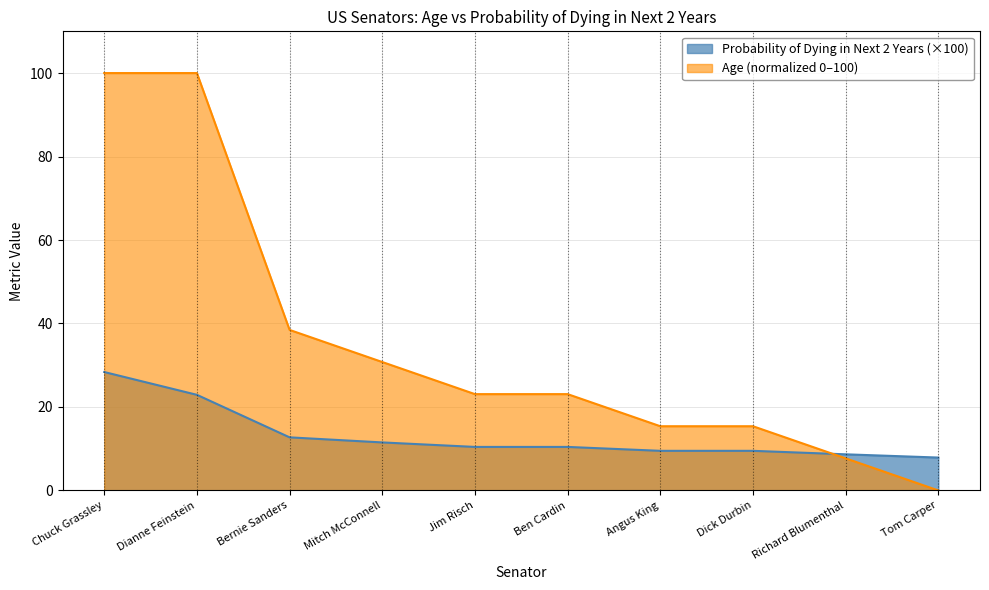

Rank the categories by Probability of Dying in Next 2 Years value from highest to lowest.

Chuck Grassley, Dianne Feinstein, Bernie Sanders, Mitch McConnell, Jim Risch, Ben Cardin, Angus King, Dick Durbin, Richard Blumenthal, Tom Carper